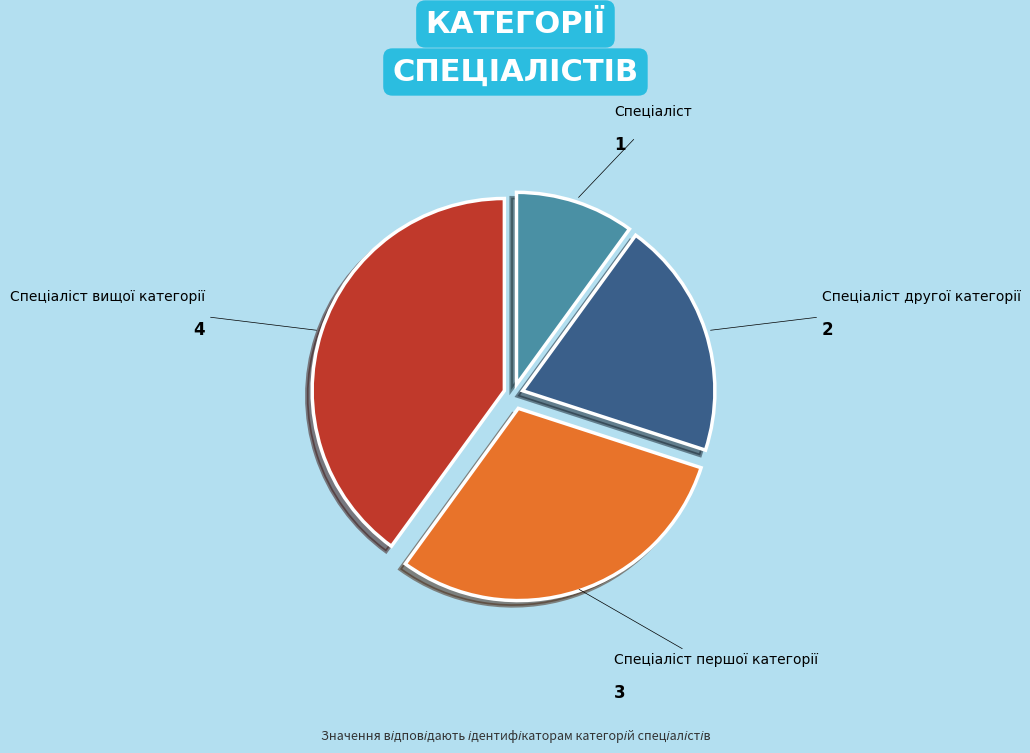

Does any single category account for the majority?

No